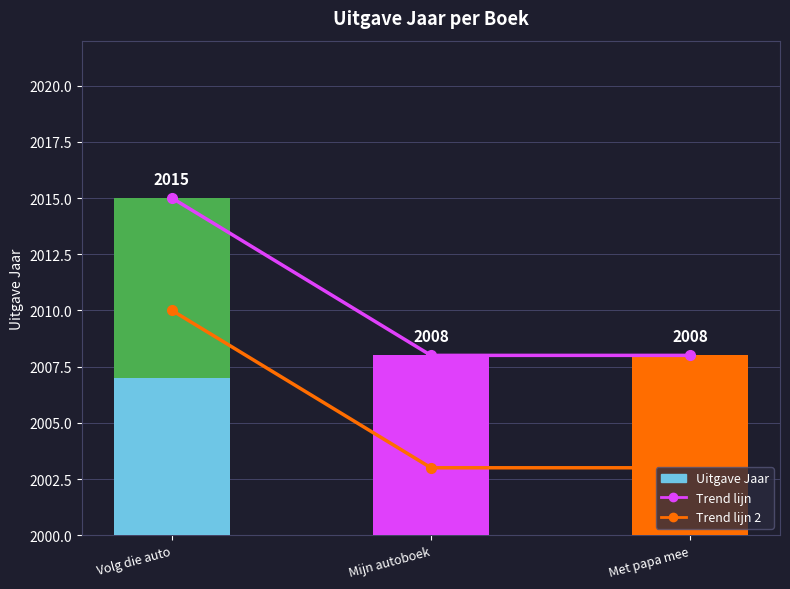

True or false: Trend lijn 2 has a value of 2010 at Volg die auto.

True